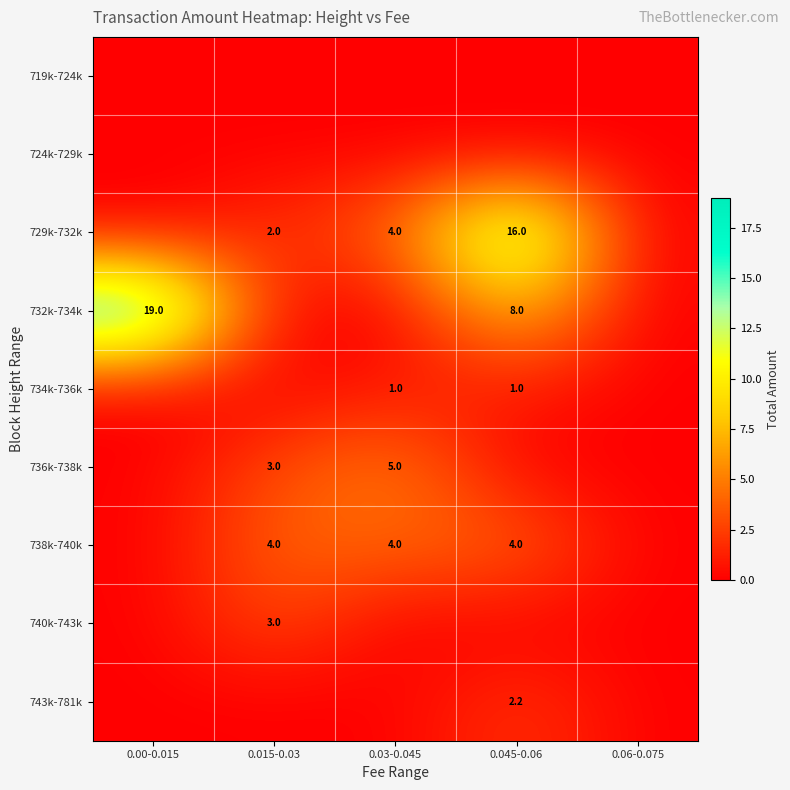

Count the number of categories in the chart.

5